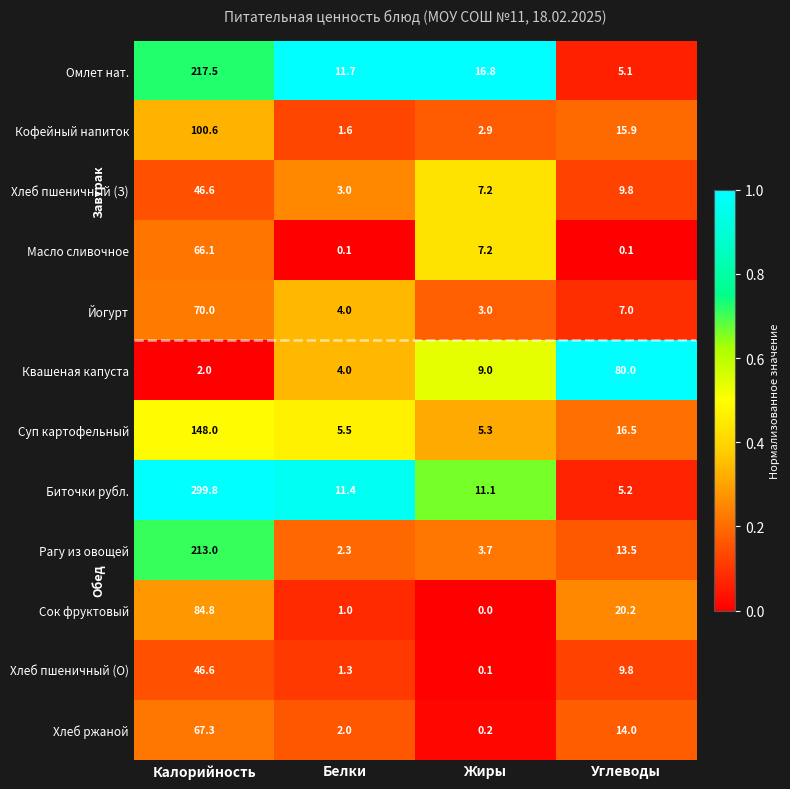

Which series changed the most between Белки and Жиры?

Масло сливочное